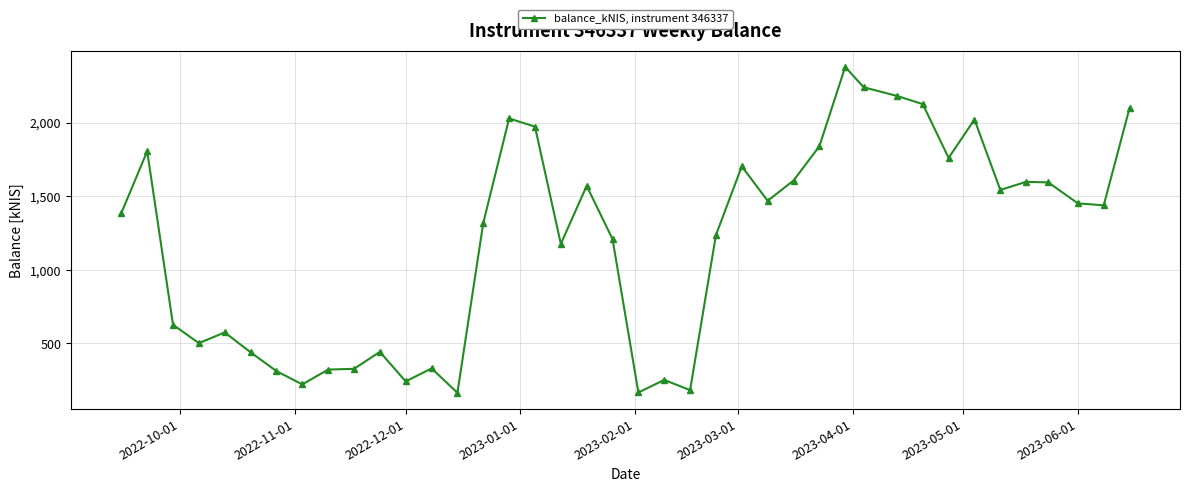

What is the minimum value shown in the chart?

164.1